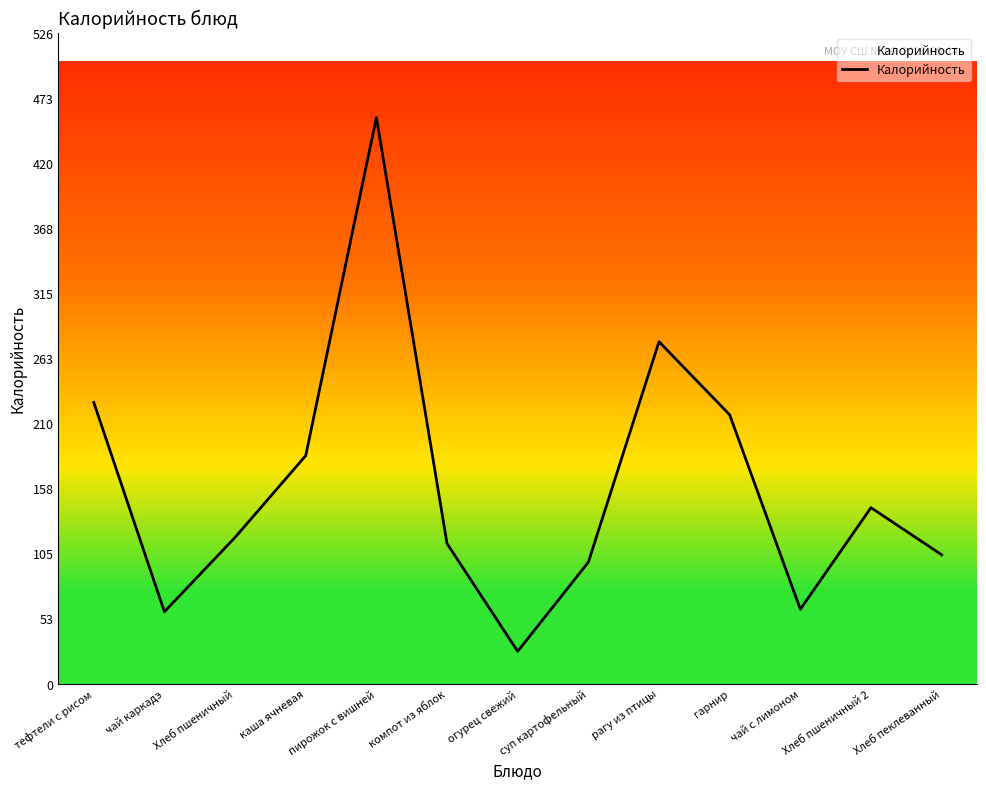

The value at Хлеб пшеничный is 46. True or false?

False